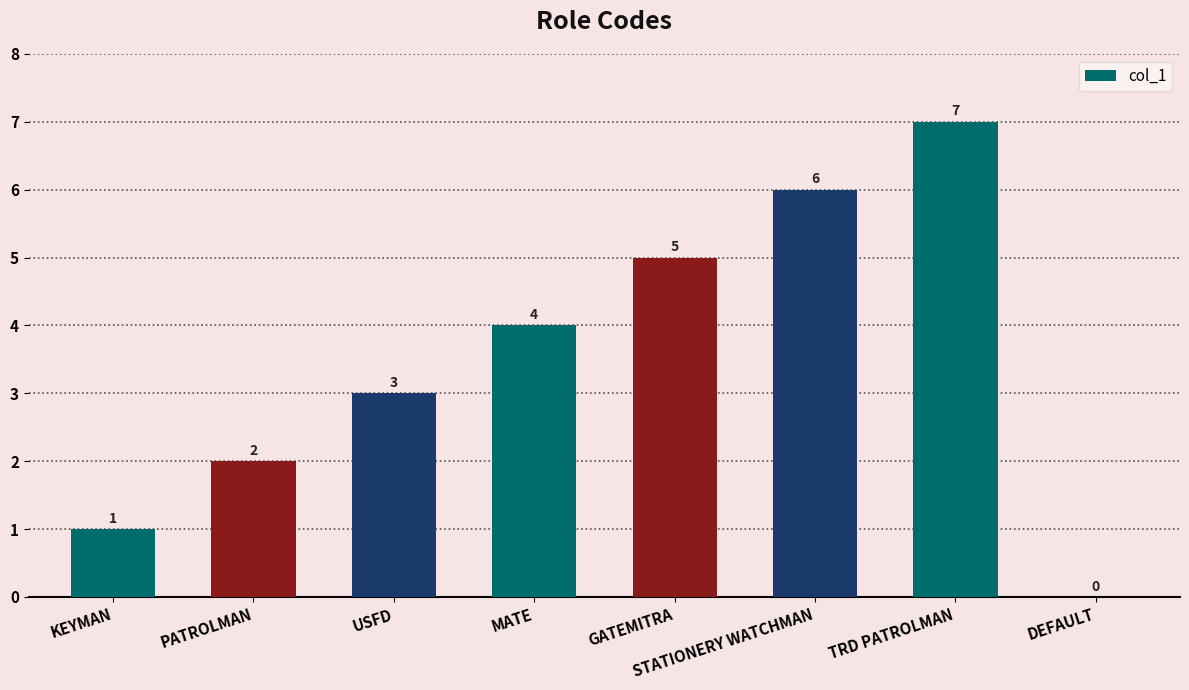

What is the change in value from PATROLMAN to MATE?

+2